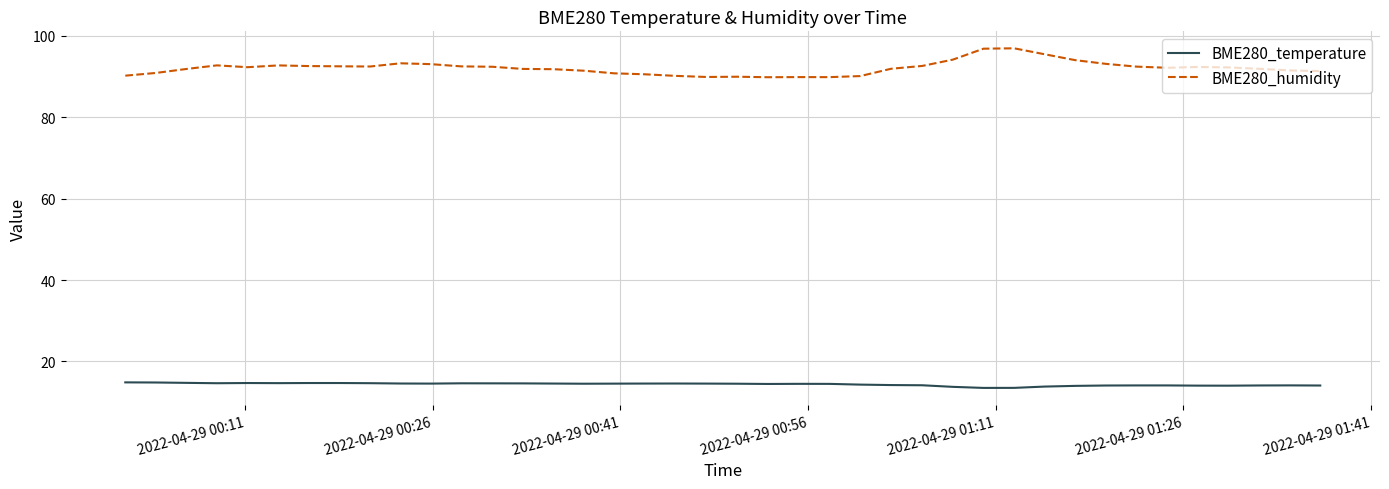

True or false: BME280_humidity and BME280_temperature intersect in this chart.

False